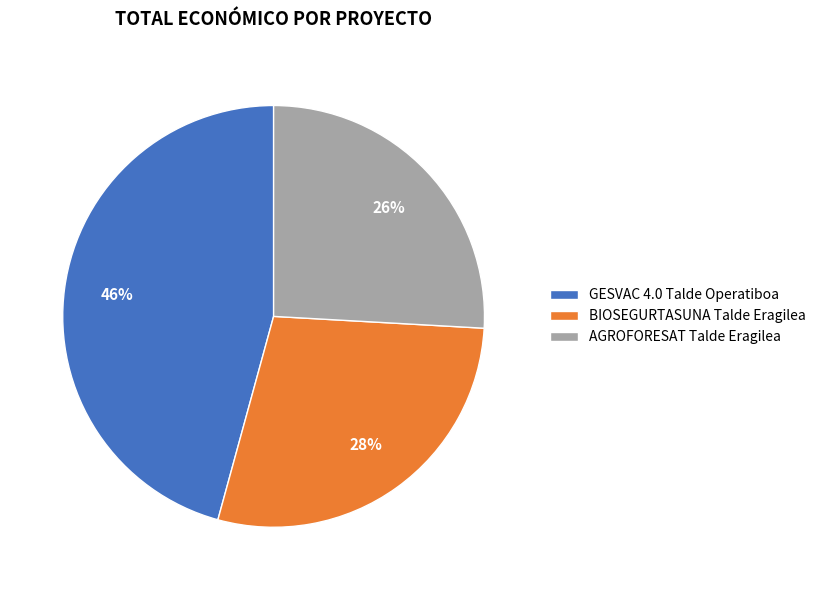

Which slice is the smallest?

AGROFORESAT Talde Eragilea